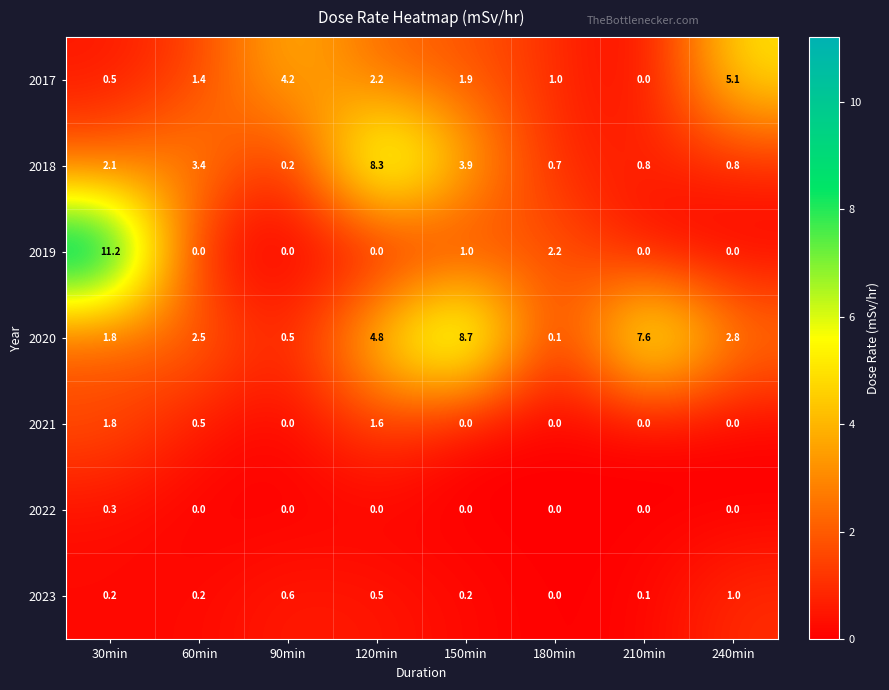

How many values in the 2019 series exceed 0?

3